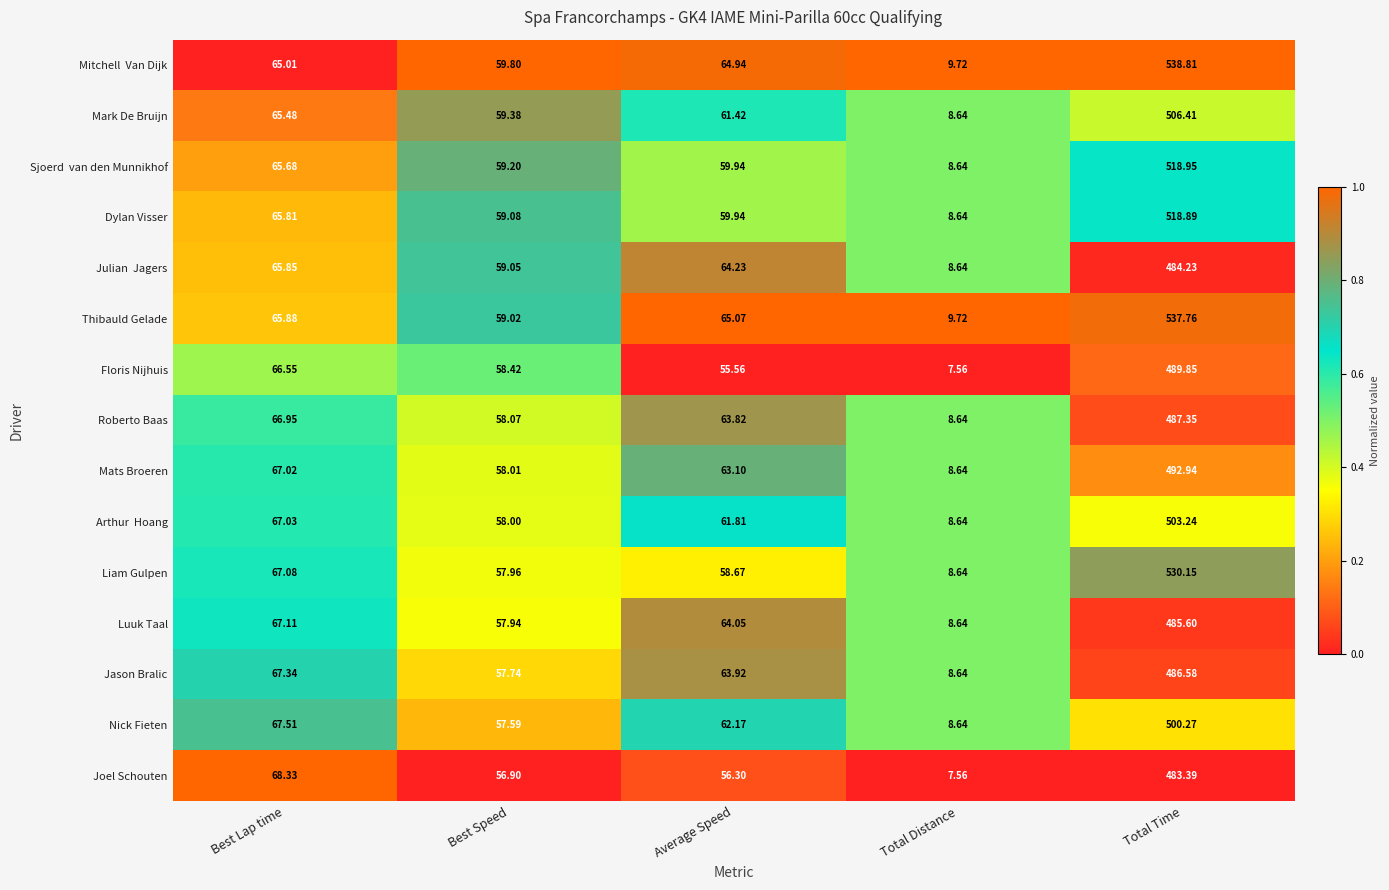

Which series changed the most between Best Lap time and Best Speed?

Joel Schouten